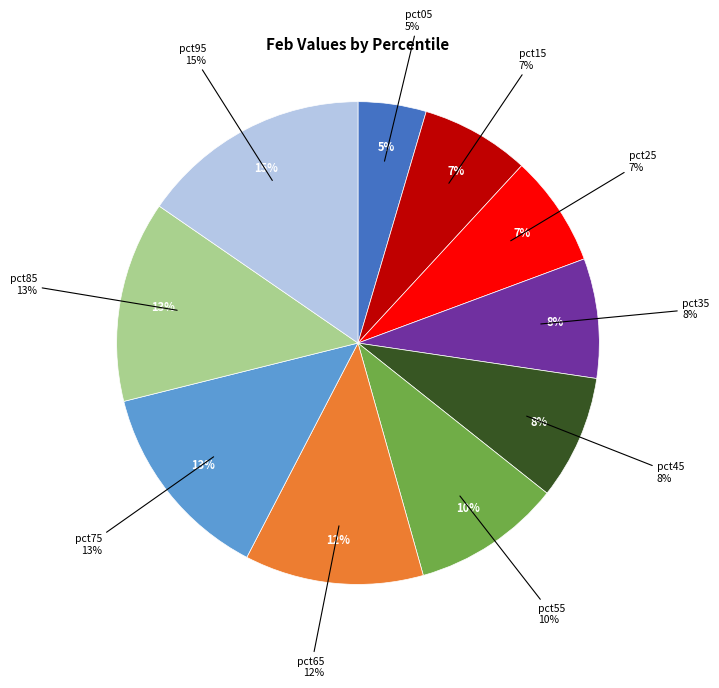

True or false: pct75 accounts for 22% of the total.

False